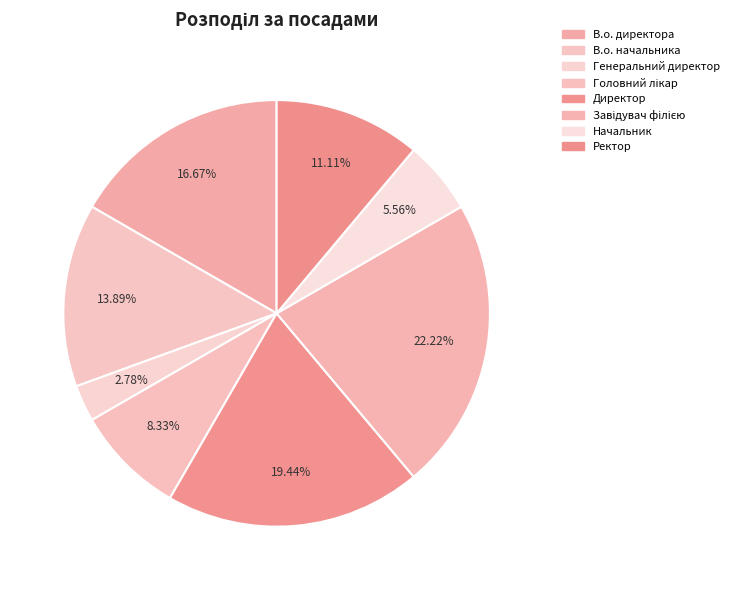

What is the largest slice in the pie chart?

Завідувач філією